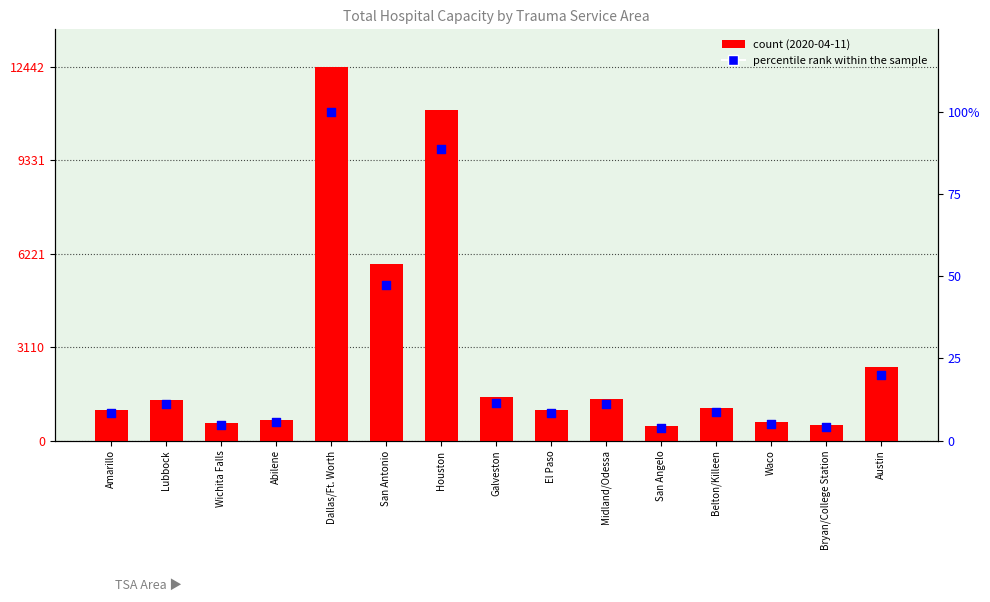

Which series reaches the maximum Y coordinate?

count